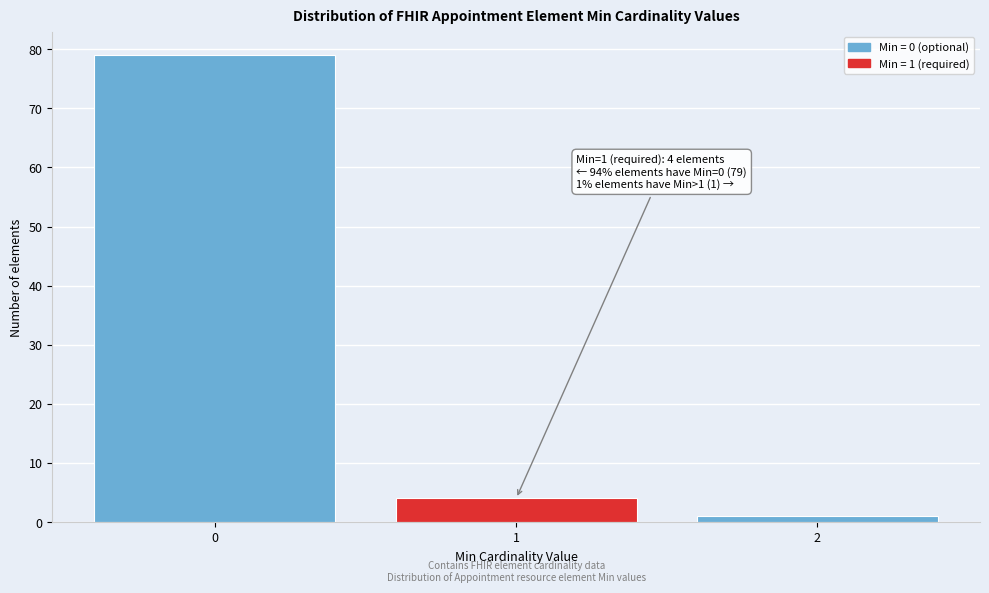

Reading left to right, transcribe all the data shown in this chart.

79	4	1